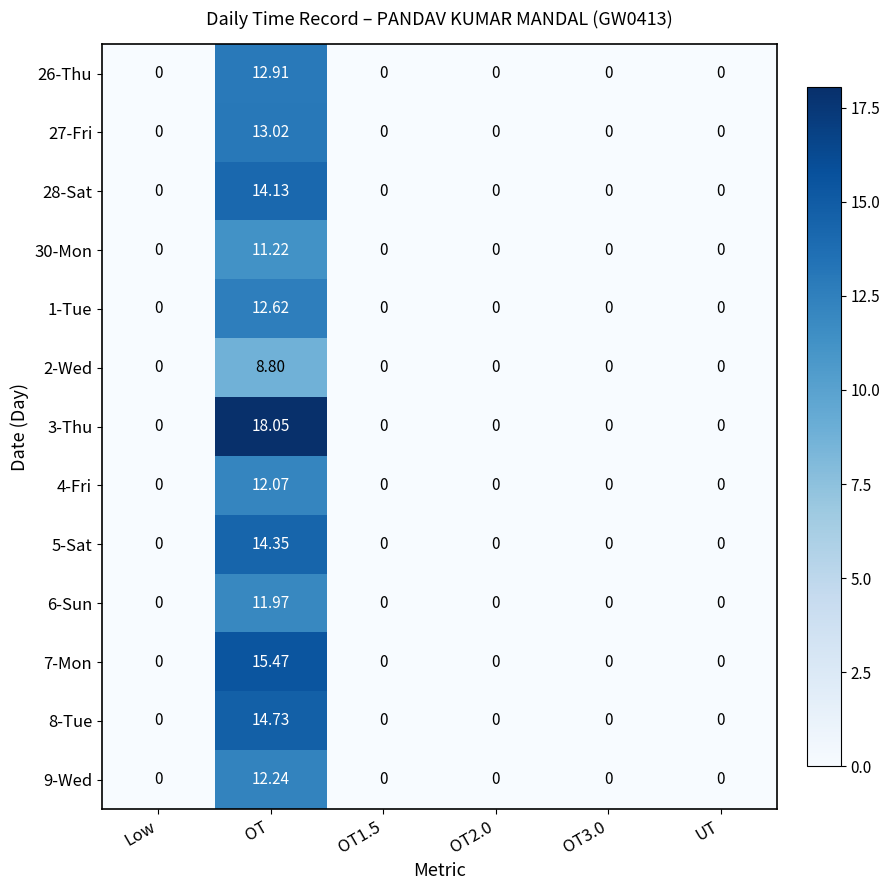

How many data points in 8-Tue are above 0?

1